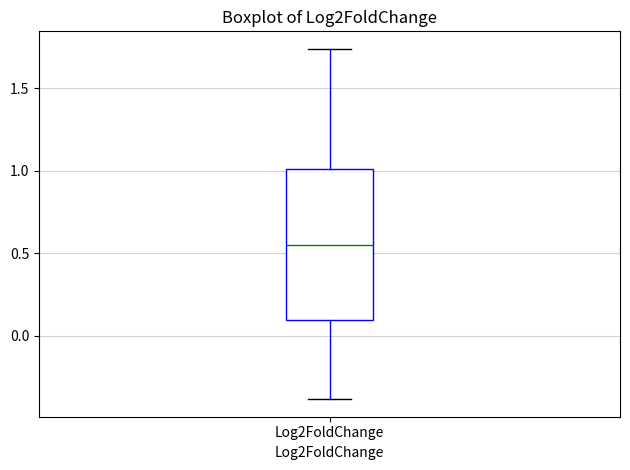

Transcribe this box plot: give where the median line is, the range the box spans, and where the two whiskers end, as read against the y-axis. The values are not printed on the chart, so give them approximately, as read against the axis.

median 0.55, box 0.10 to 1.00, whiskers -0.40 to 1.75